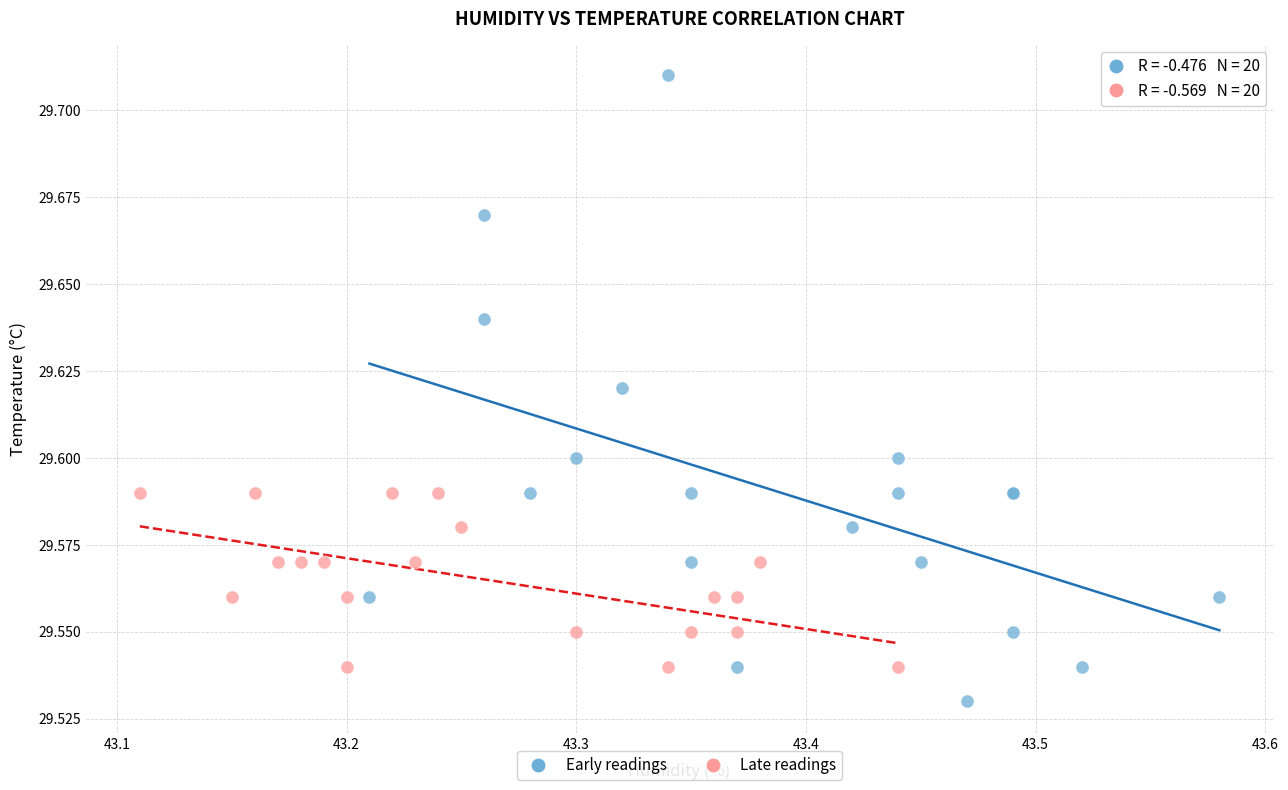

Which series reaches the maximum Y coordinate?

Early readings